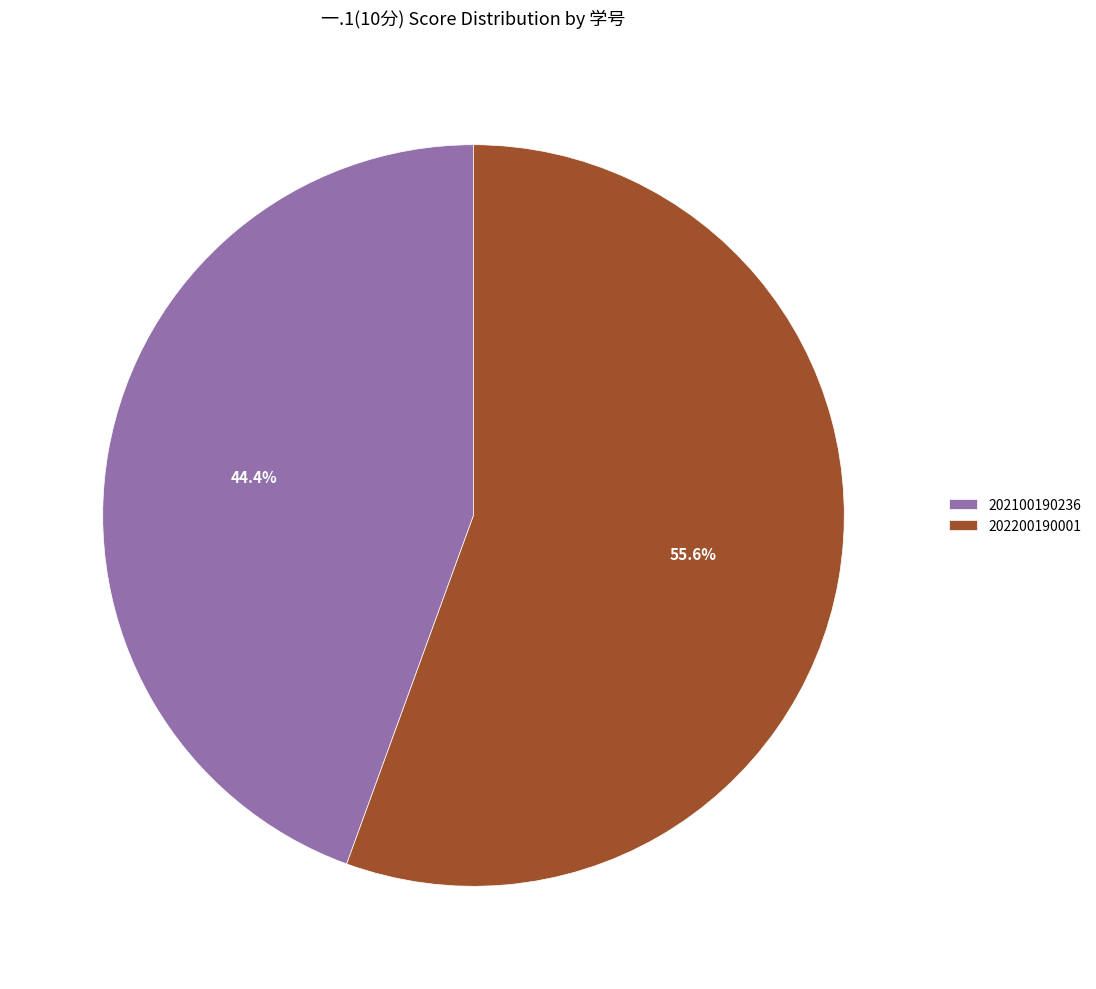

What is the largest slice in the pie chart?

202200190001